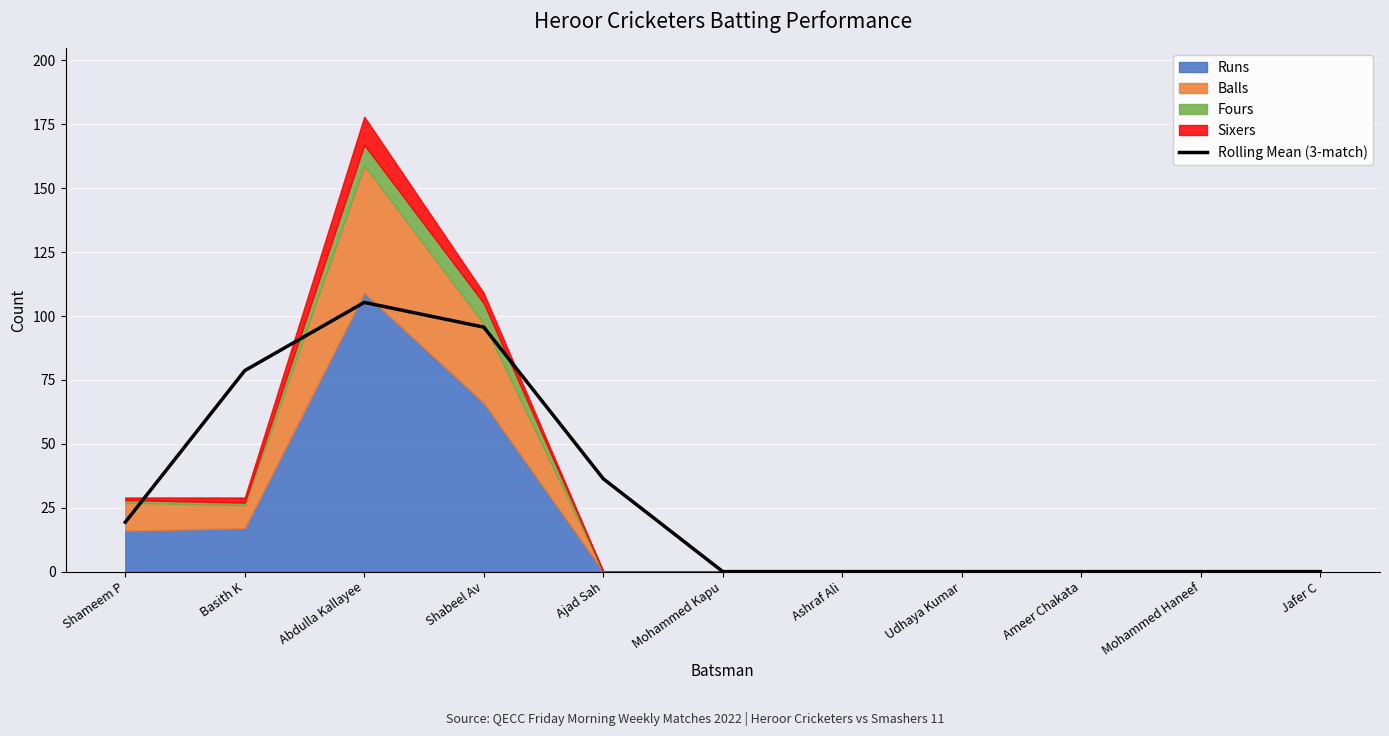

Reading left to right, what are all the values shown in this chart?

Shameem P=19.3	Basith K=78.7	Abdulla Kallayee=105.3	Shabeel Av=95.7	Ajad Sah=36.3	Mohammed Kapu=0.0	Ashraf Ali=0.0	Udhaya Kumar=0.0	Ameer Chakata=0.0	Mohammed Haneef=0.0	Jafer C=0.0